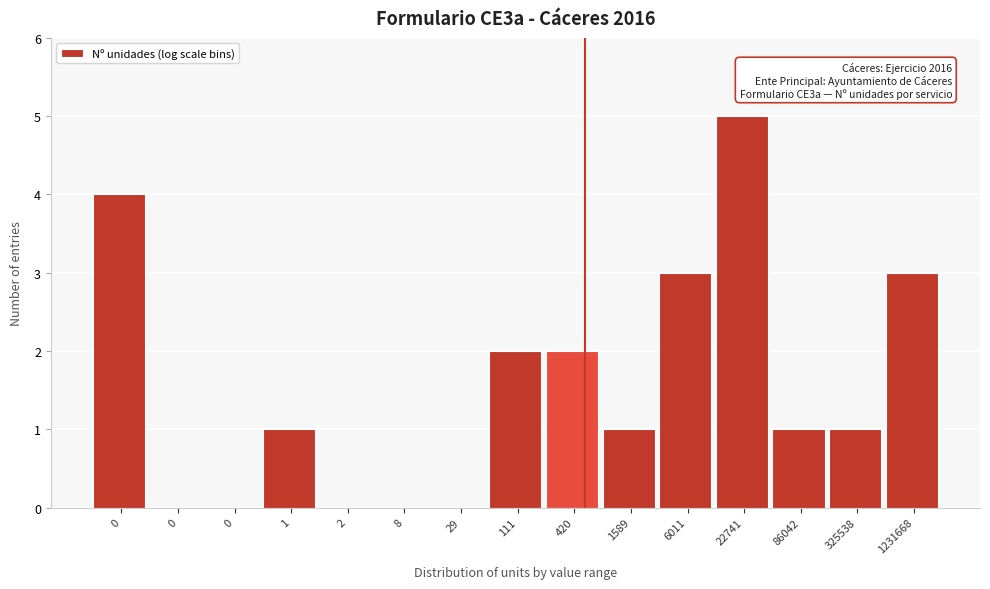

Are the bars horizontal?

No